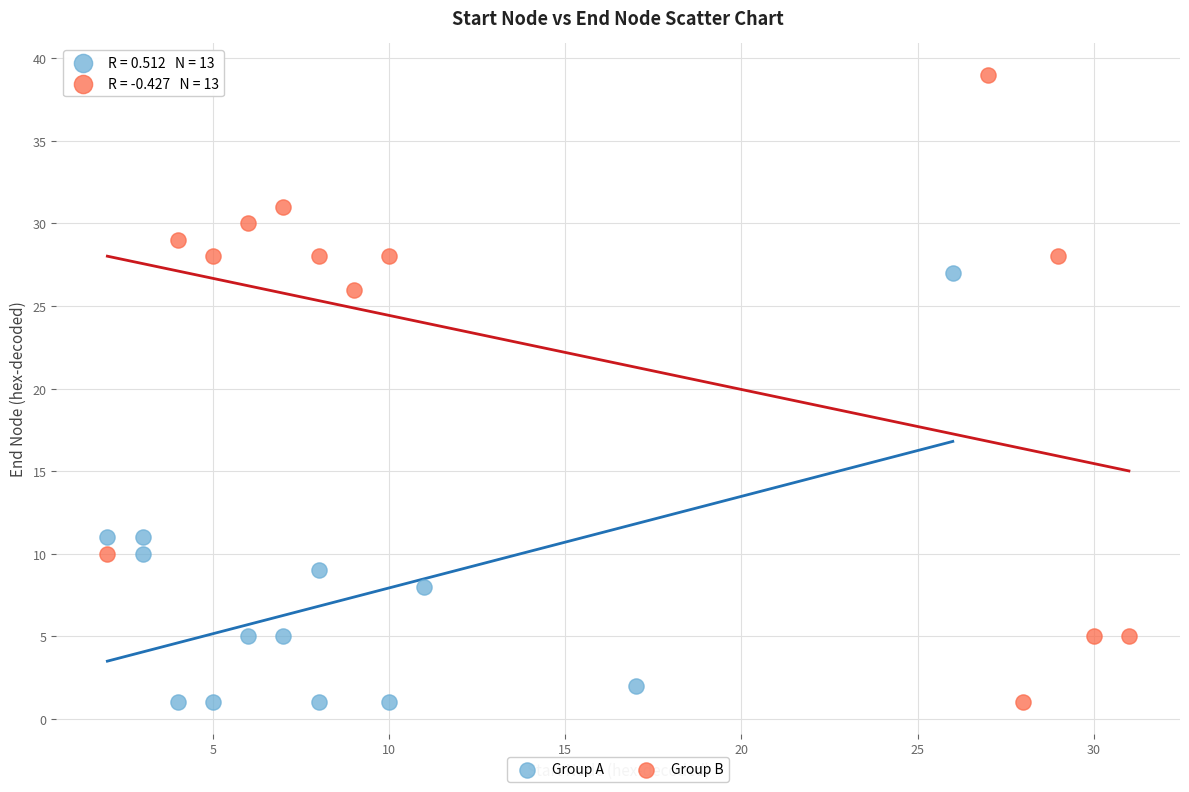

Which series contains the highest Y value?

Group B